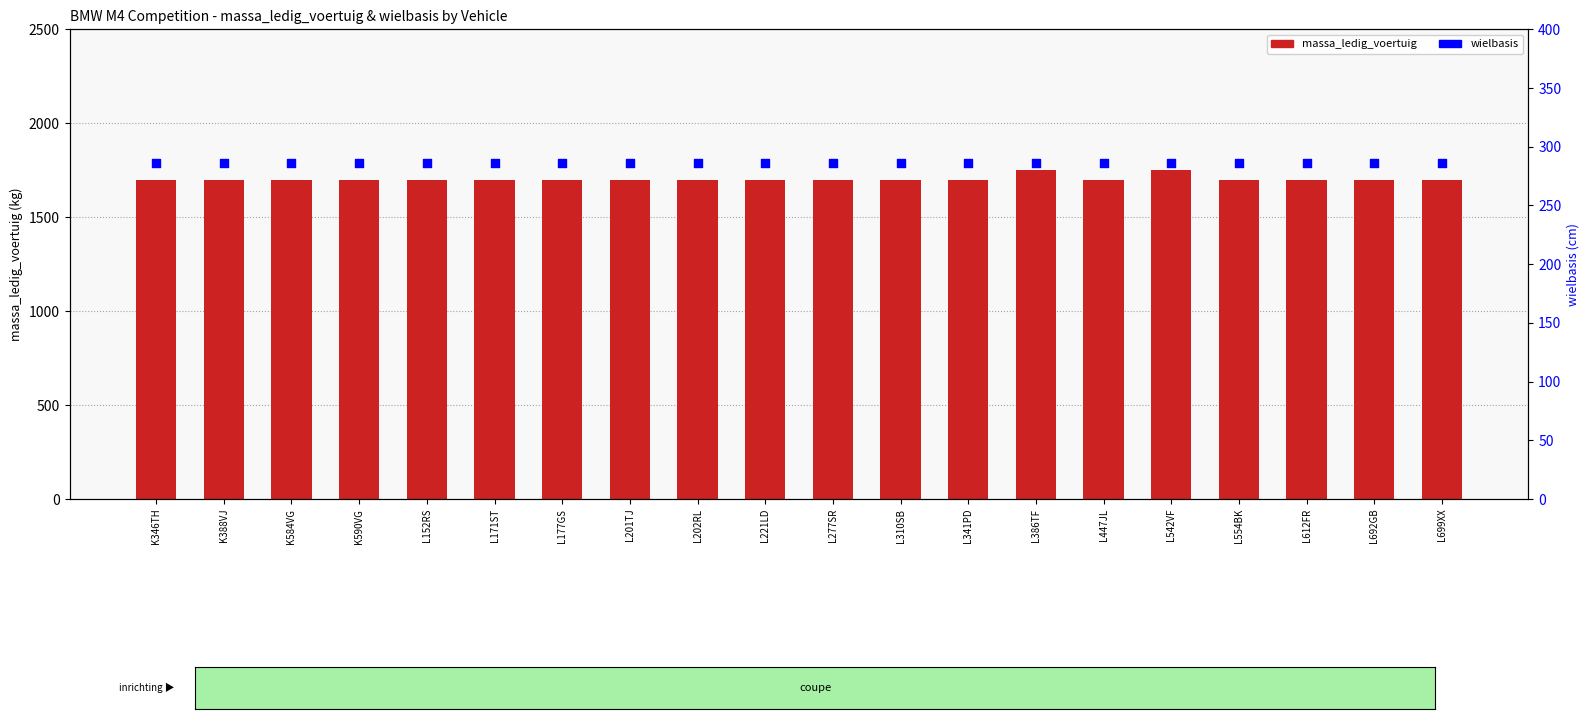

Is the value of massa_ledig_voertuig at L152RS greater than the value of wielbasis at L542VF?

Yes